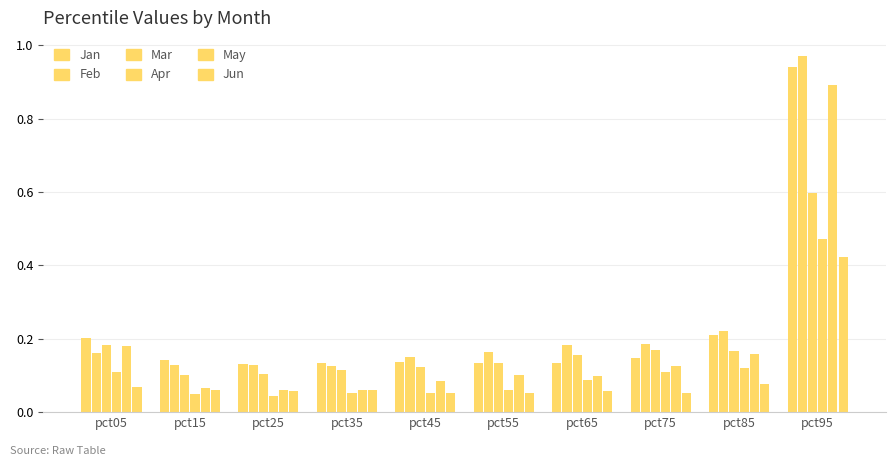

Reading right to left, extract all data points from this chart.

Jan: pct95=0.9	pct85=0.2	pct75=0.1	pct65=0.1	pct55=0.1	pct45=0.1	pct35=0.1	pct25=0.1	pct15=0.1	pct05=0.2
Feb: pct95=1.0	pct85=0.2	pct75=0.2	pct65=0.2	pct55=0.2	pct45=0.2	pct35=0.1	pct25=0.1	pct15=0.1	pct05=0.2
Mar: pct95=0.6	pct85=0.2	pct75=0.2	pct65=0.2	pct55=0.1	pct45=0.1	pct35=0.1	pct25=0.1	pct15=0.1	pct05=0.2
Apr: pct95=0.5	pct85=0.1	pct75=0.1	pct65=0.1	pct55=0.1	pct45=0.1	pct35=0.1	pct25=0.0	pct15=0.1	pct05=0.1
May: pct95=0.9	pct85=0.2	pct75=0.1	pct65=0.1	pct55=0.1	pct45=0.1	pct35=0.1	pct25=0.1	pct15=0.1	pct05=0.2
Jun: pct95=0.4	pct85=0.1	pct75=0.1	pct65=0.1	pct55=0.1	pct45=0.1	pct35=0.1	pct25=0.1	pct15=0.1	pct05=0.1